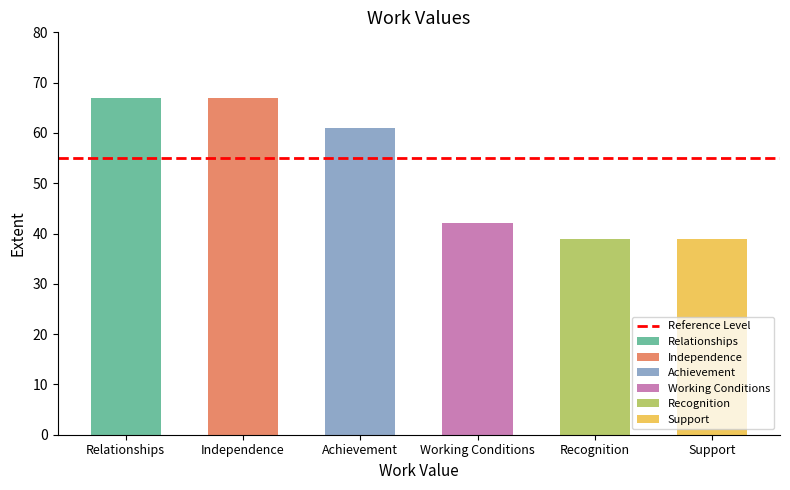

Are the bars horizontal?

No